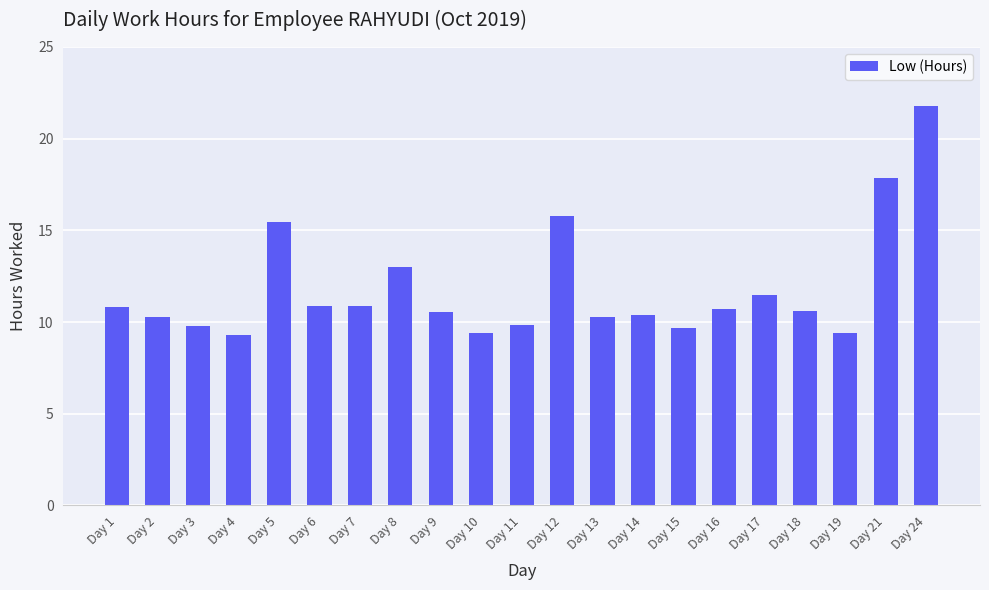

What is the ratio of the value at Day 9 to the value at Day 21?

0.6